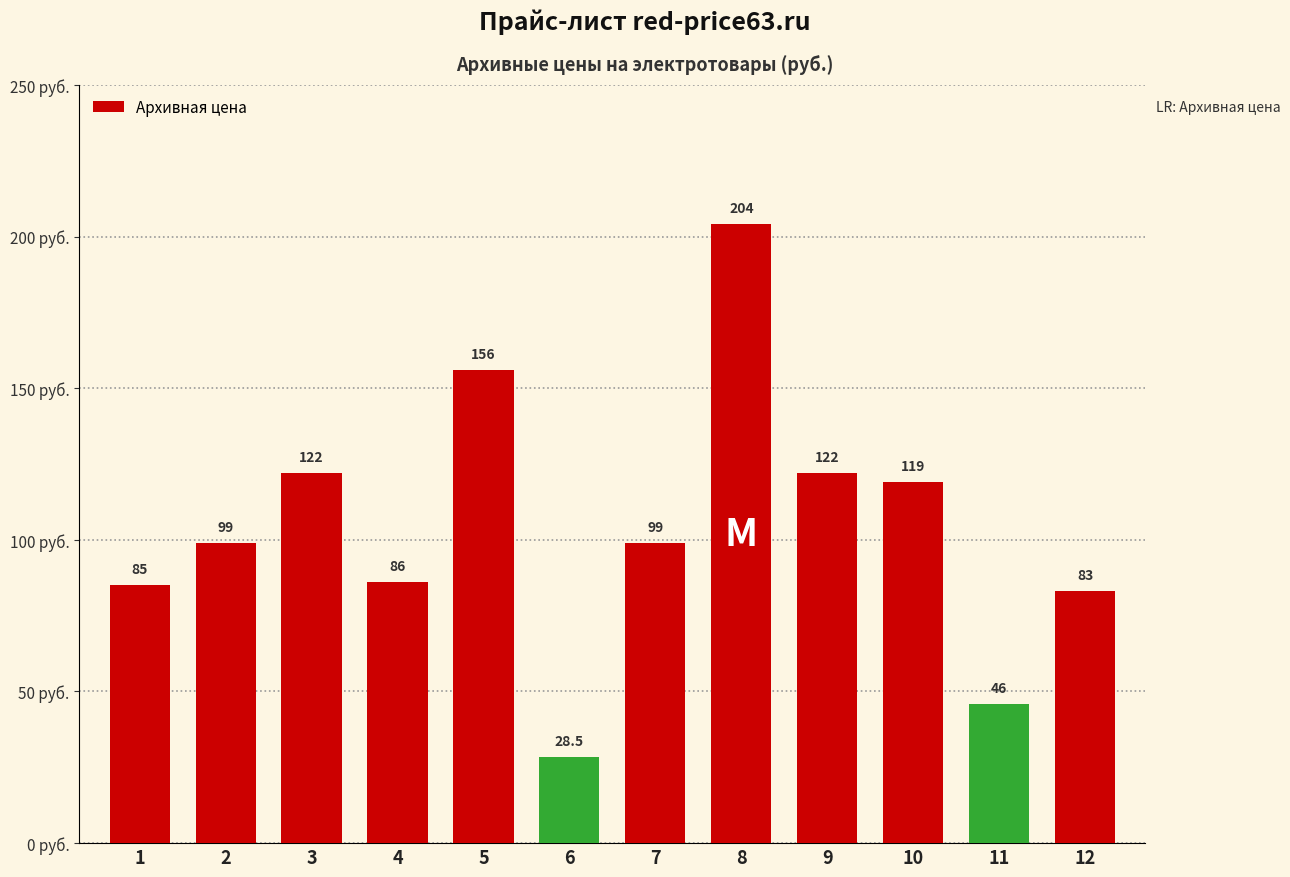

What is the maximum value shown in the chart?

204.0